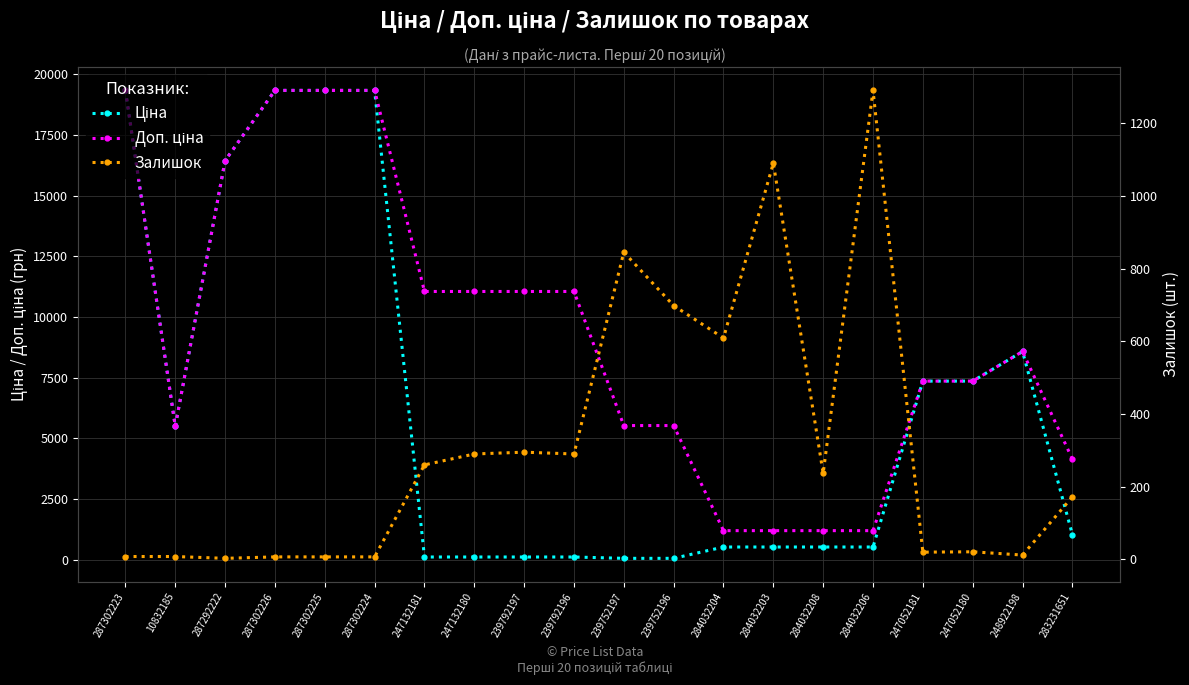

Reading left to right, transcribe all the data shown in this chart.

Ціна: 287302223=19343.1	10832185=5497.3	287292222=16448.2	287302226=19343.1	287302225=19343.1	287302224=19343.1	247132181=110.5	247132180=110.5	239792197=110.5	239792196=110.5	239752197=55.3	239752196=55.3	284032204=522.2	284032203=522.2	284032208=522.2	284032206=522.2	247052181=7360.2	247052180=7360.2	248922198=8581.1	283231651=1036.5
Доп. ціна: 287302223=19343.1	10832185=5497.3	287292222=16448.2	287302226=19343.1	287302225=19343.1	287302224=19343.1	247132181=11055.0	247132180=11055.0	239792197=11055.0	239792196=11055.0	239752197=5528.0	239752196=5528.0	284032204=1197.0	284032203=1197.0	284032208=1197.0	284032206=1197.0	247052181=7360.2	247052180=7360.2	248922198=8581.1	283231651=4145.9
Залишок: 287302223=8.0	10832185=8.0	287292222=3.0	287302226=7.0	287302225=7.0	287302224=7.0	247132181=260.0	247132180=290.0	239792197=295.0	239792196=290.0	239752197=845.0	239752196=698.0	284032204=609.0	284032203=1090.0	284032208=237.0	284032206=1290.0	247052181=20.0	247052180=21.0	248922198=12.0	283231651=172.0